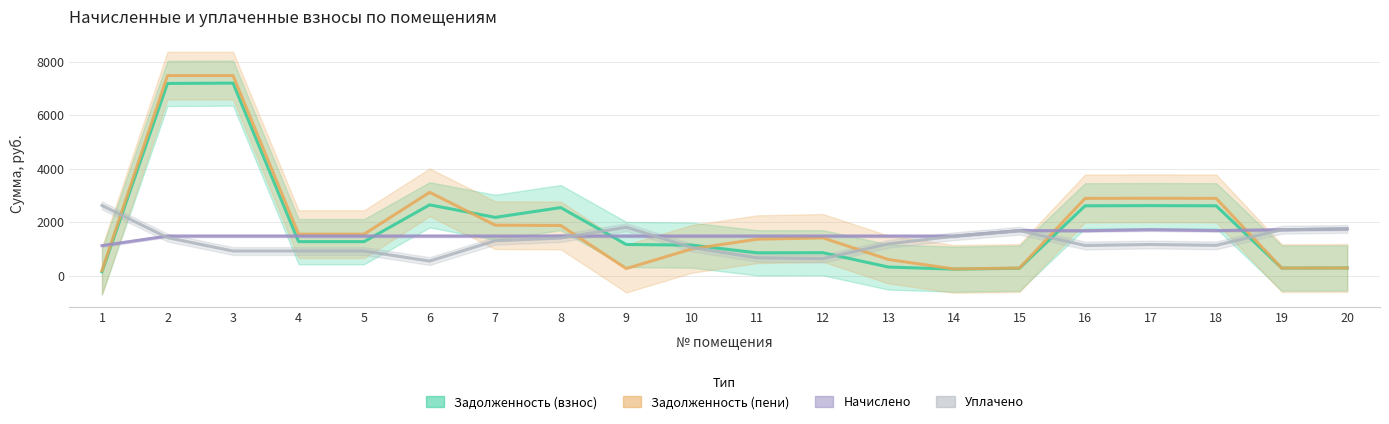

Rank the series by their maximum value, from lowest to highest.

Начислено, Уплачено, Задолженность (взнос), Задолженность (пени)